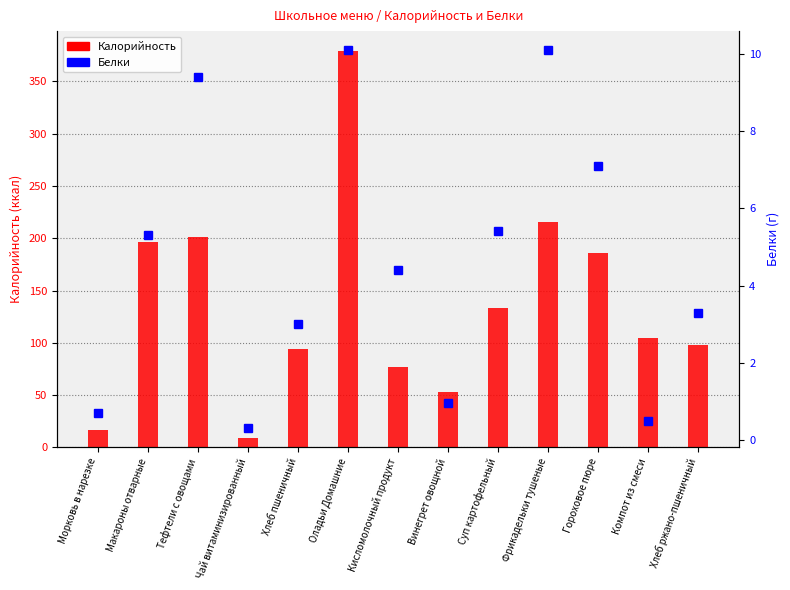

The Калорийность series shows 327.6 at Тефтели с овощами. True or false?

False